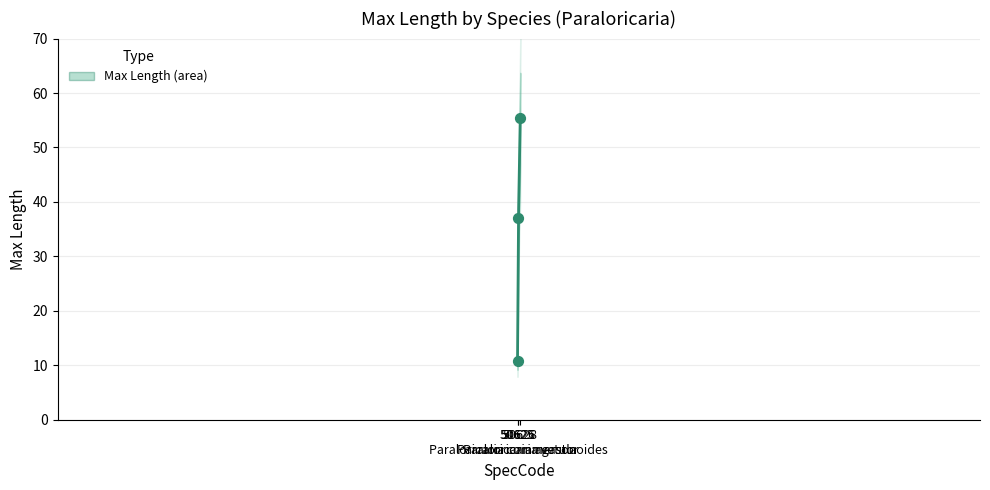

What is the ratio of the value at 50628
Paraloricaria vetula to the value at 50625
Paraloricaria agastor?

5.1